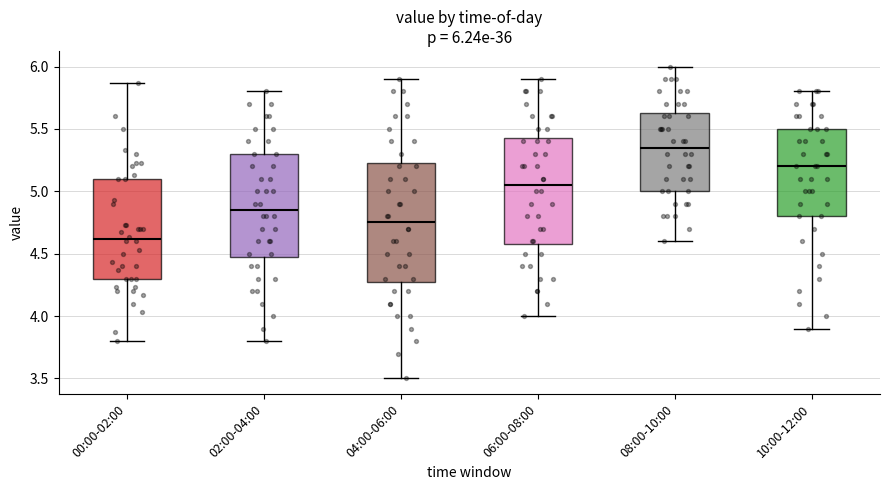

Comparing the boxes themselves (not the whiskers), which one is the tallest?

04:00-06:00